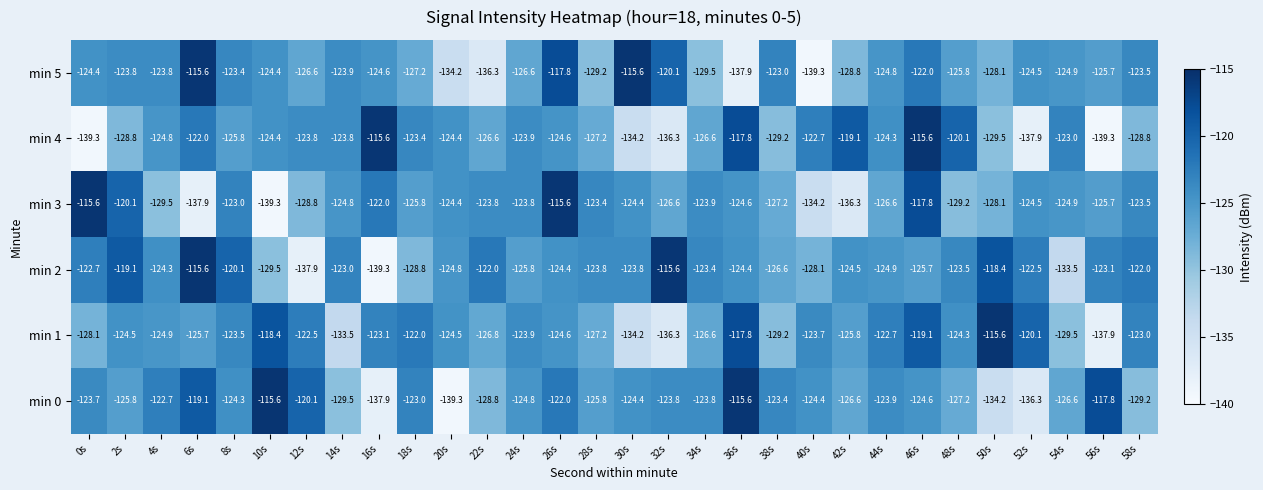

True or false: min 3 has a value of -123.4 at 28s.

True